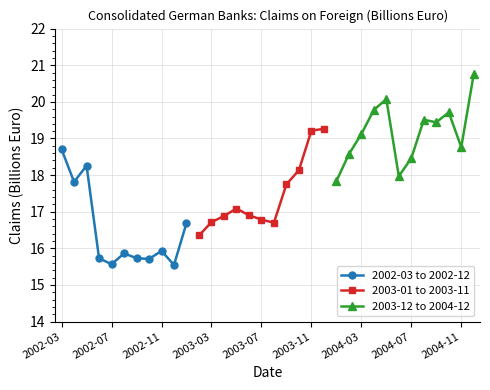

What is the difference between the values at 2004-03 and 2004-12?

1.6